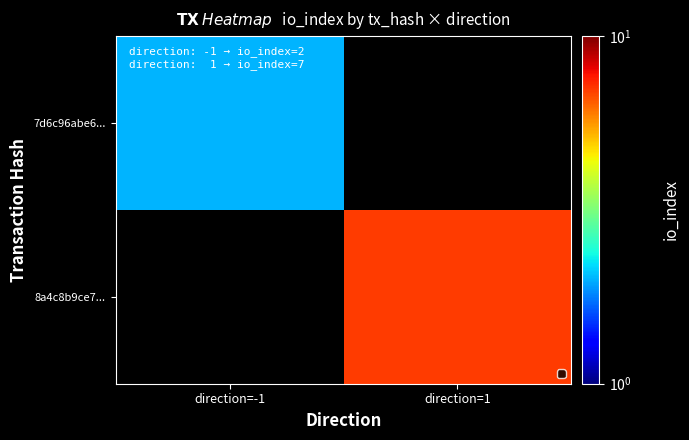

What is the smallest value displayed?

2.0